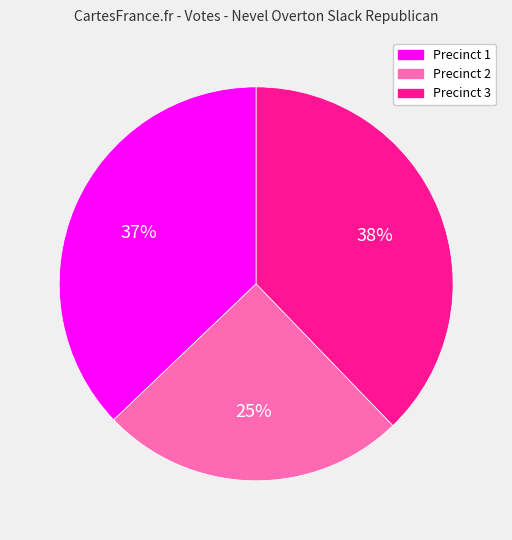

Is there a majority slice in this chart?

No